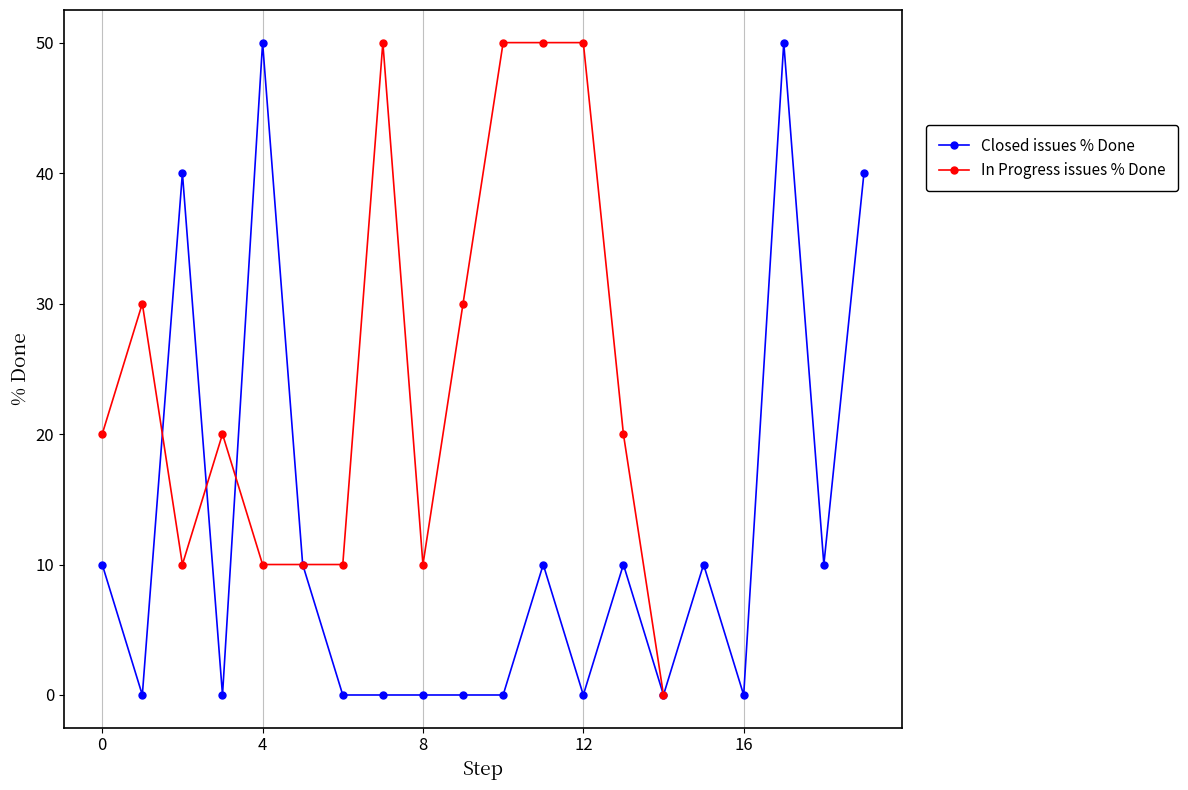

What are all the series names shown in the legend?

Closed issues % Done, In Progress issues % Done